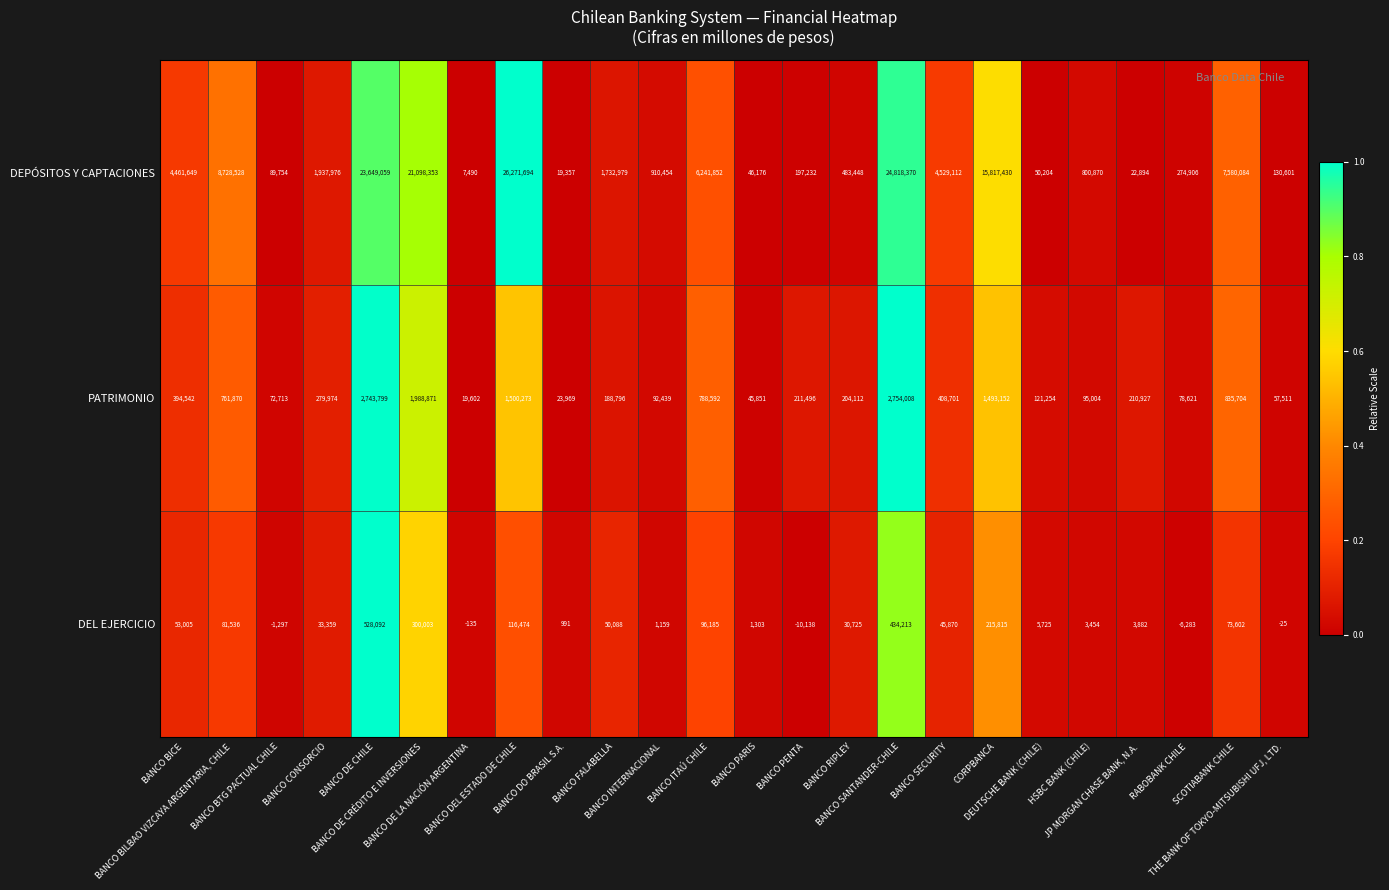

List the series in order of their peak value, lowest first.

DEL EJERCICIO, PATRIMONIO, DEPÓSITOS Y CAPTACIONES